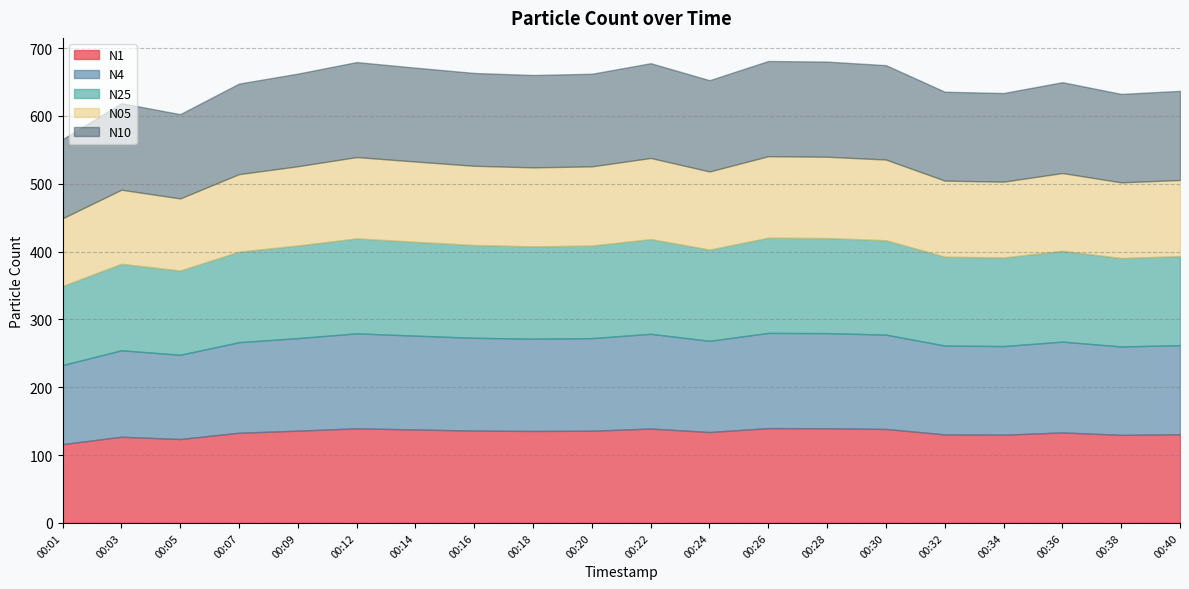

What is the difference between the N25 values at 00:07 and 00:36?

0.4